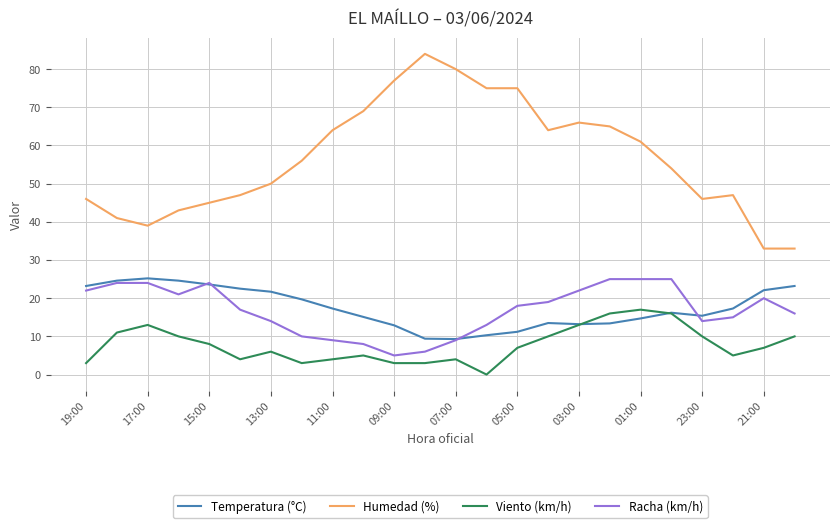

True or false: Humedad (%) and Racha (km/h) intersect in this chart.

False